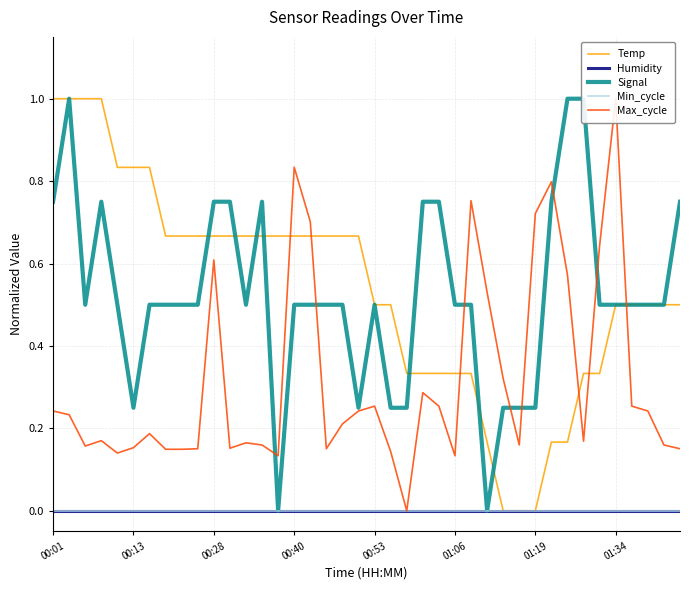

What position from the right is 00:01?

40